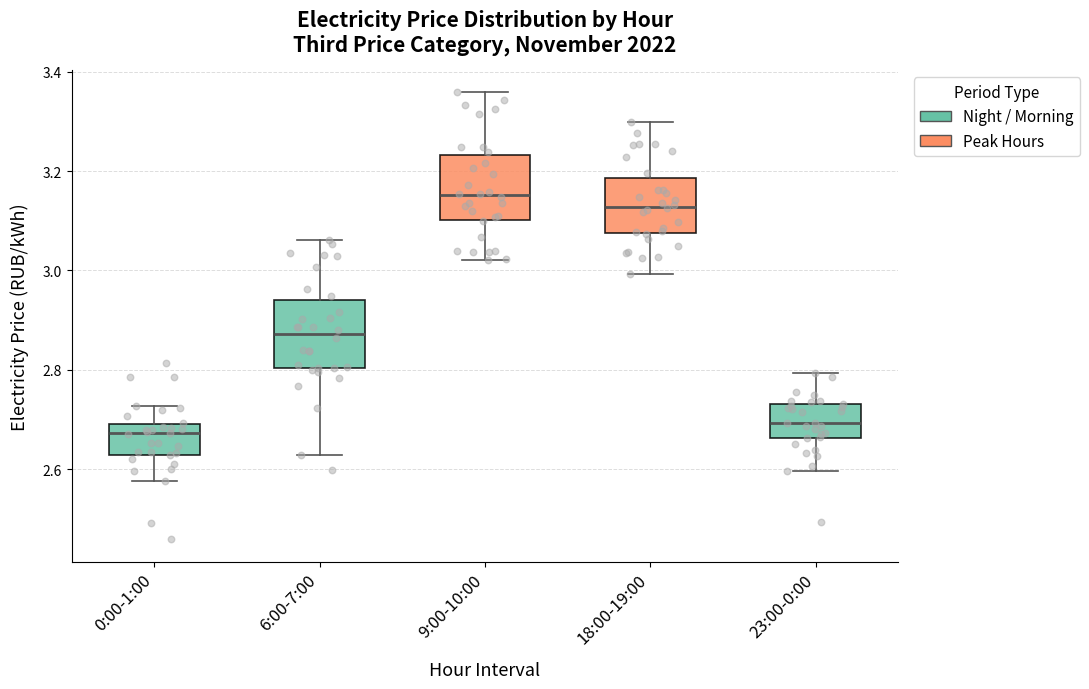

Reading left to right, read every box against the y-axis: the position of its median line, the range the box covers, and the ends of its whiskers. The values are not printed on the chart, so give them approximately, as read against the axis.

0:00-1:00: median 2.68, box 2.62 to 2.70, whiskers 2.58 to 2.72
6:00-7:00: median 2.88, box 2.80 to 2.94, whiskers 2.62 to 3.06
9:00-10:00: median 3.16, box 3.10 to 3.24, whiskers 3.02 to 3.36
18:00-19:00: median 3.12, box 3.08 to 3.18, whiskers 3.00 to 3.30
23:00-0:00: median 2.70, box 2.66 to 2.74, whiskers 2.60 to 2.80